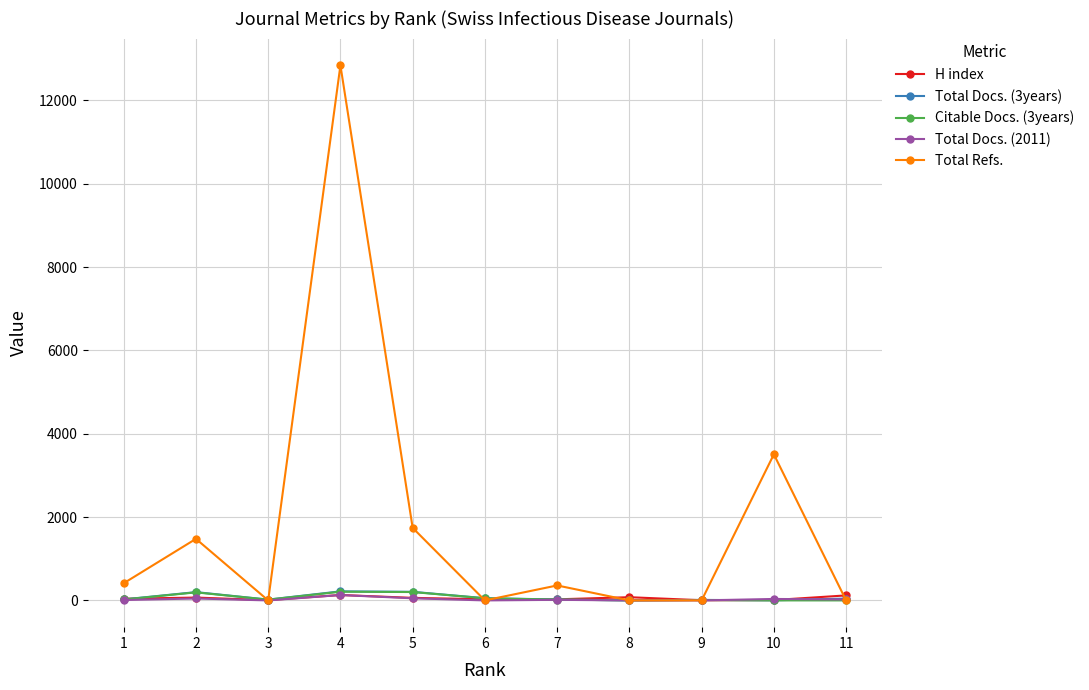

Between 7 and 11, which series saw the biggest shift?

Total Refs.